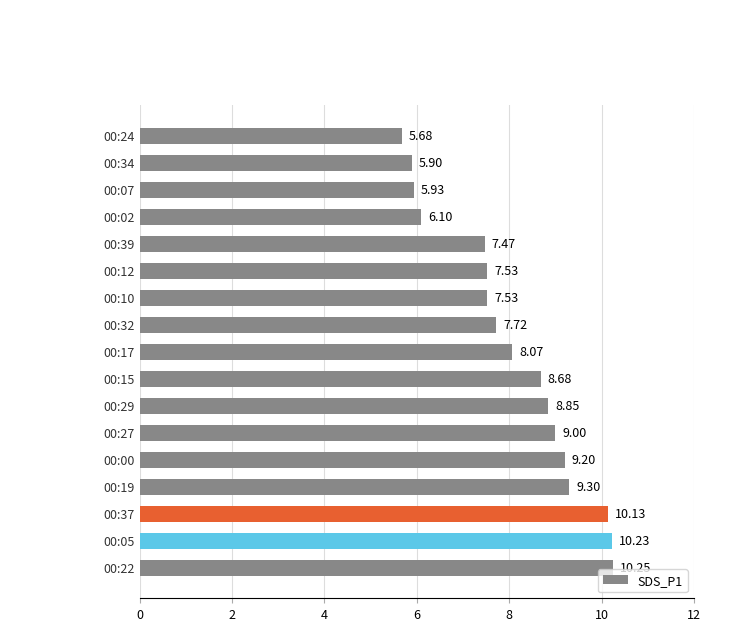

Between 00:27 and 00:37, which is larger?

00:37